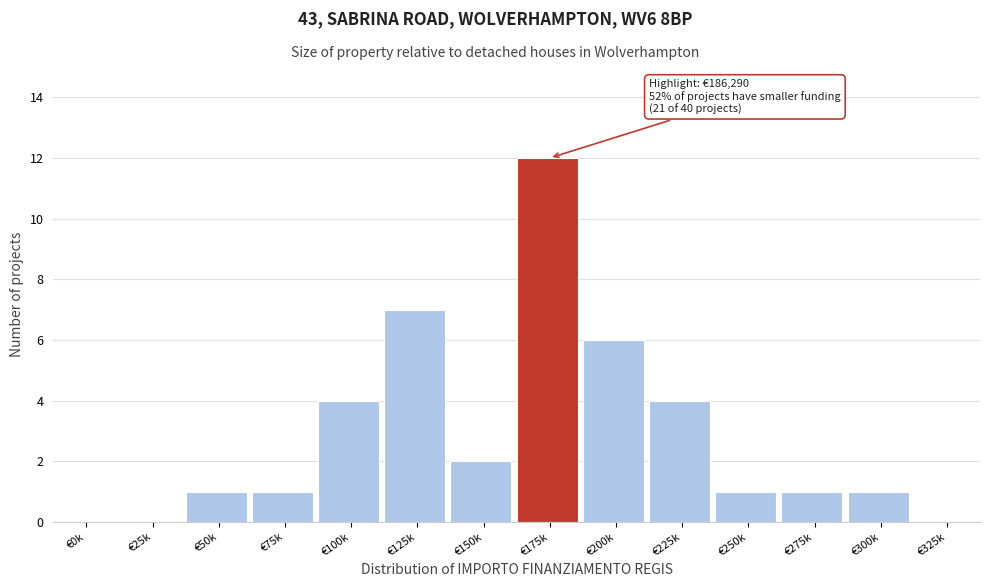

Reading left to right, list all the values displayed in this chart.

€0k=0	€25k=0	€50k=1	€75k=1	€100k=4	€125k=7	€150k=2	€175k=12	€200k=6	€225k=4	€250k=1	€275k=1	€300k=1	€325k=0